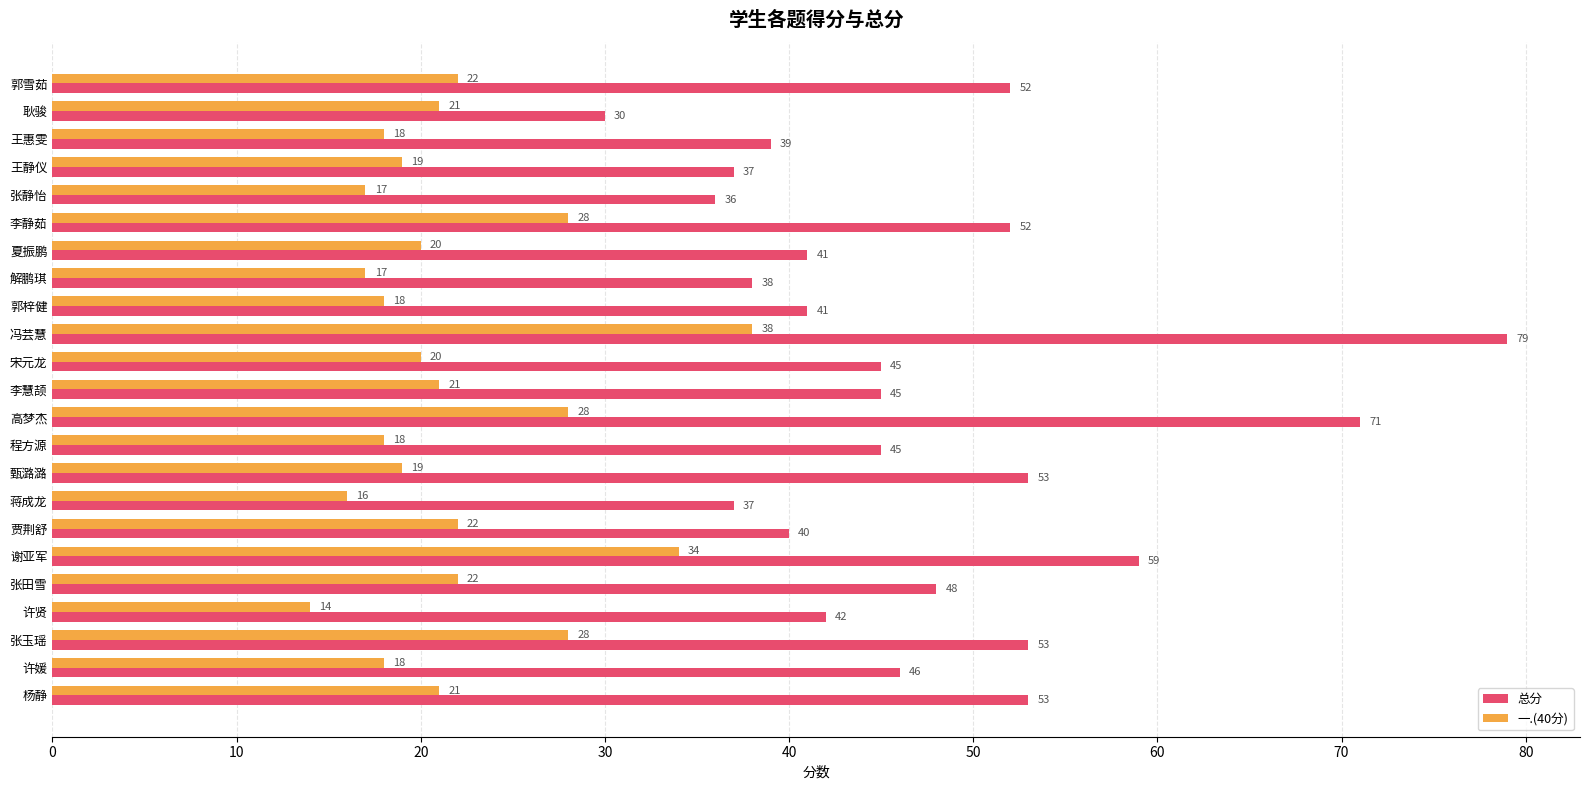

How many distinct data groups are displayed?

2